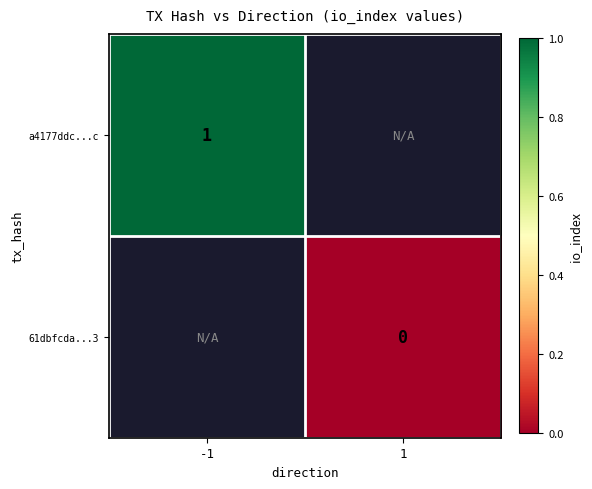

Count the number of categories in the chart.

2